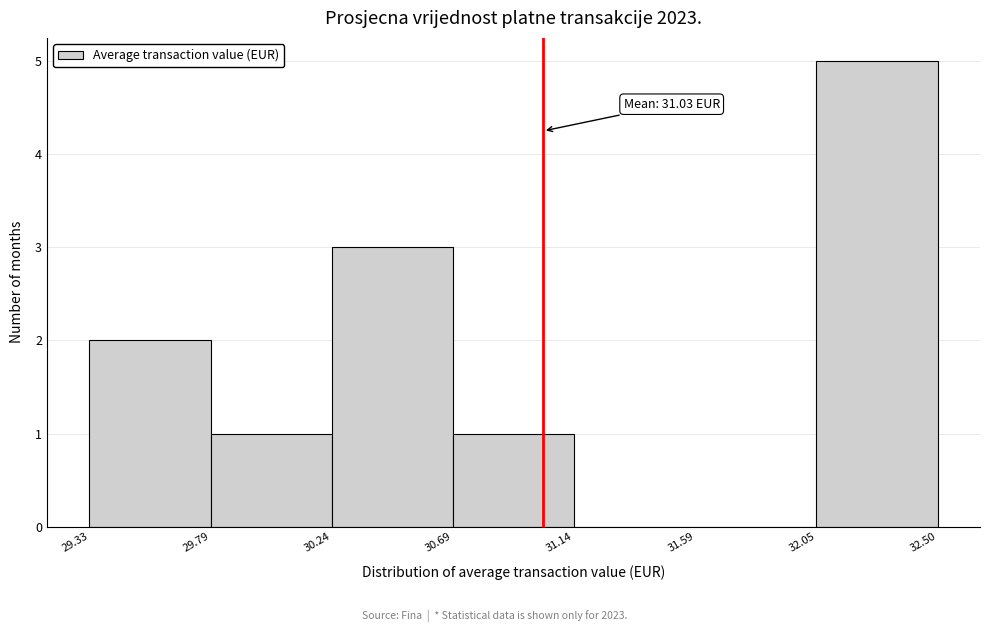

Over which range of the x-axis is the bar tallest?

32.05 to 32.50